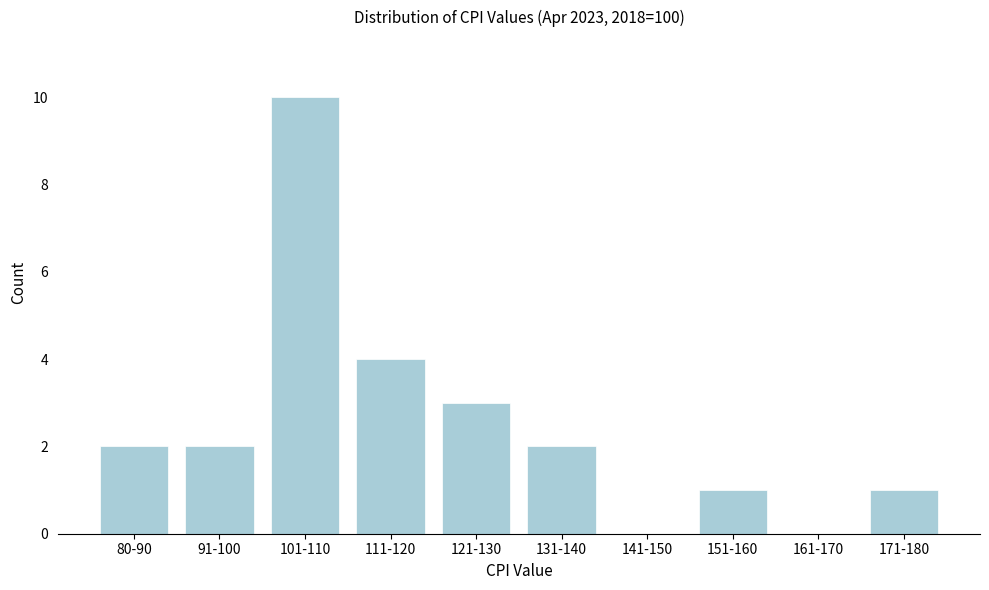

Reading left to right, transcribe all the data shown in this chart.

80-90=2	91-100=2	101-110=10	111-120=4	121-130=3	131-140=2	141-150=0	151-160=1	161-170=0	171-180=1